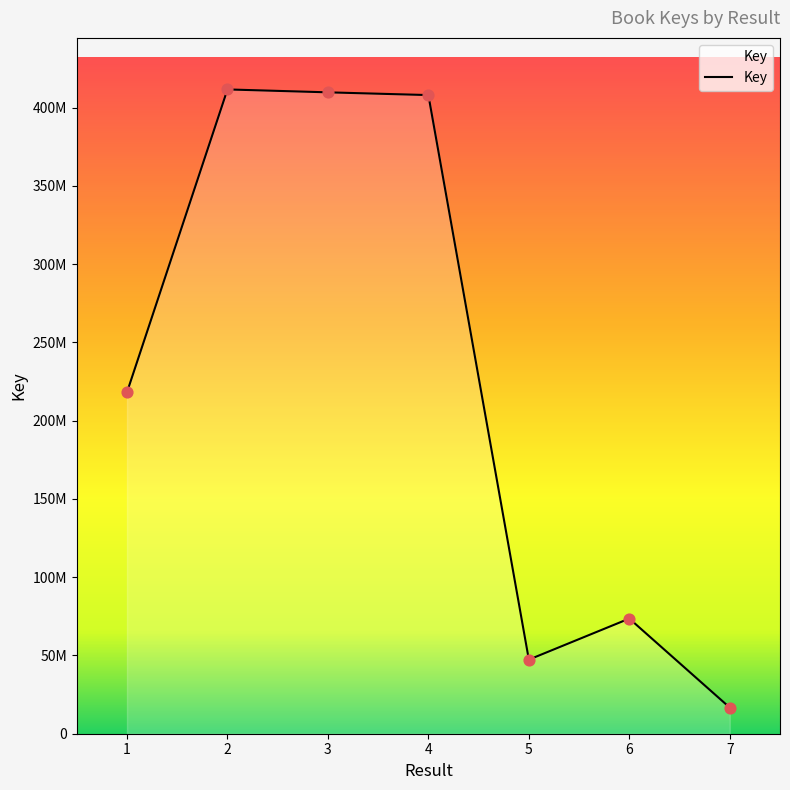

Between 2 and 5, which is larger?

2